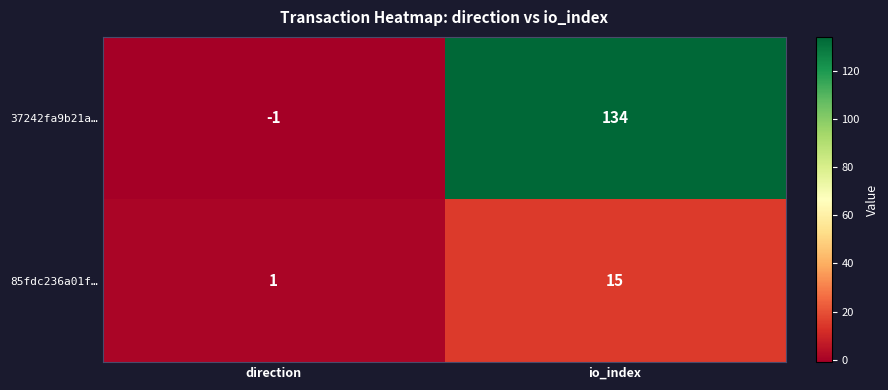

Reading right to left, what are all the values shown in this chart?

37242fa9b21a…: io_index=134	direction=-1
85fdc236a01f…: io_index=15	direction=1